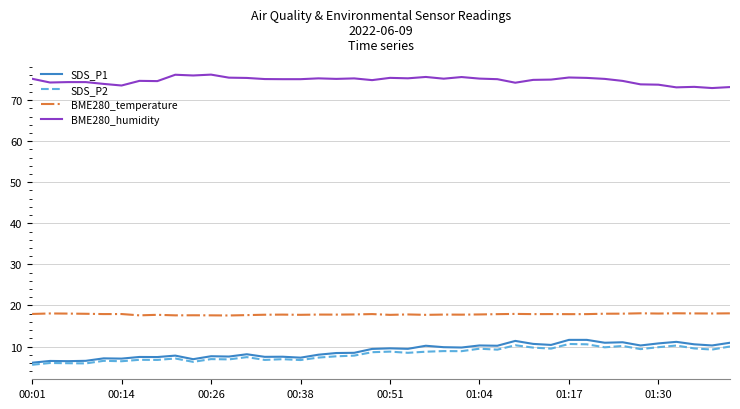

What is the minimum value shown in the chart?

5.6